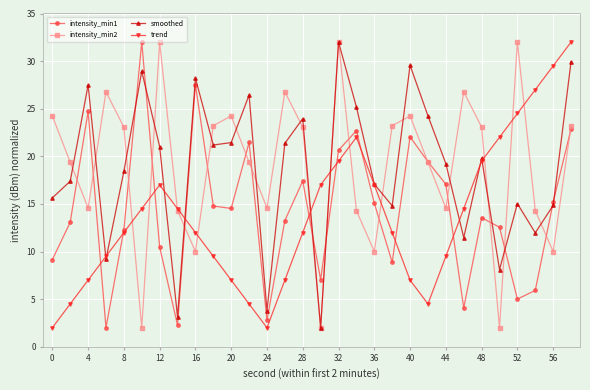

How many intersections are there between trend and intensity_min1?

9